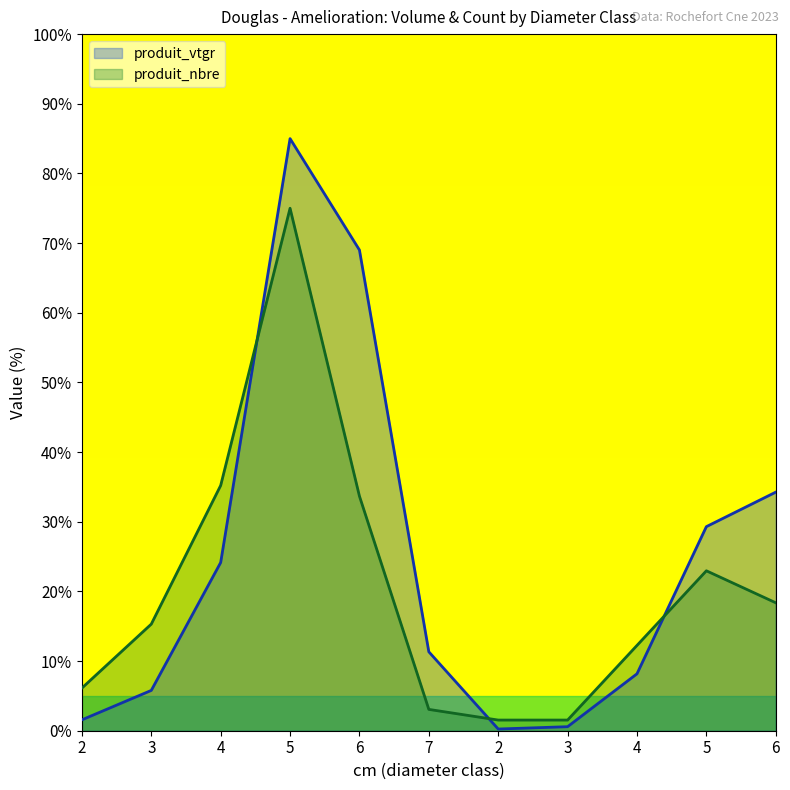

True or false: produit_nbre and produit_vtgr cross at least once.

True